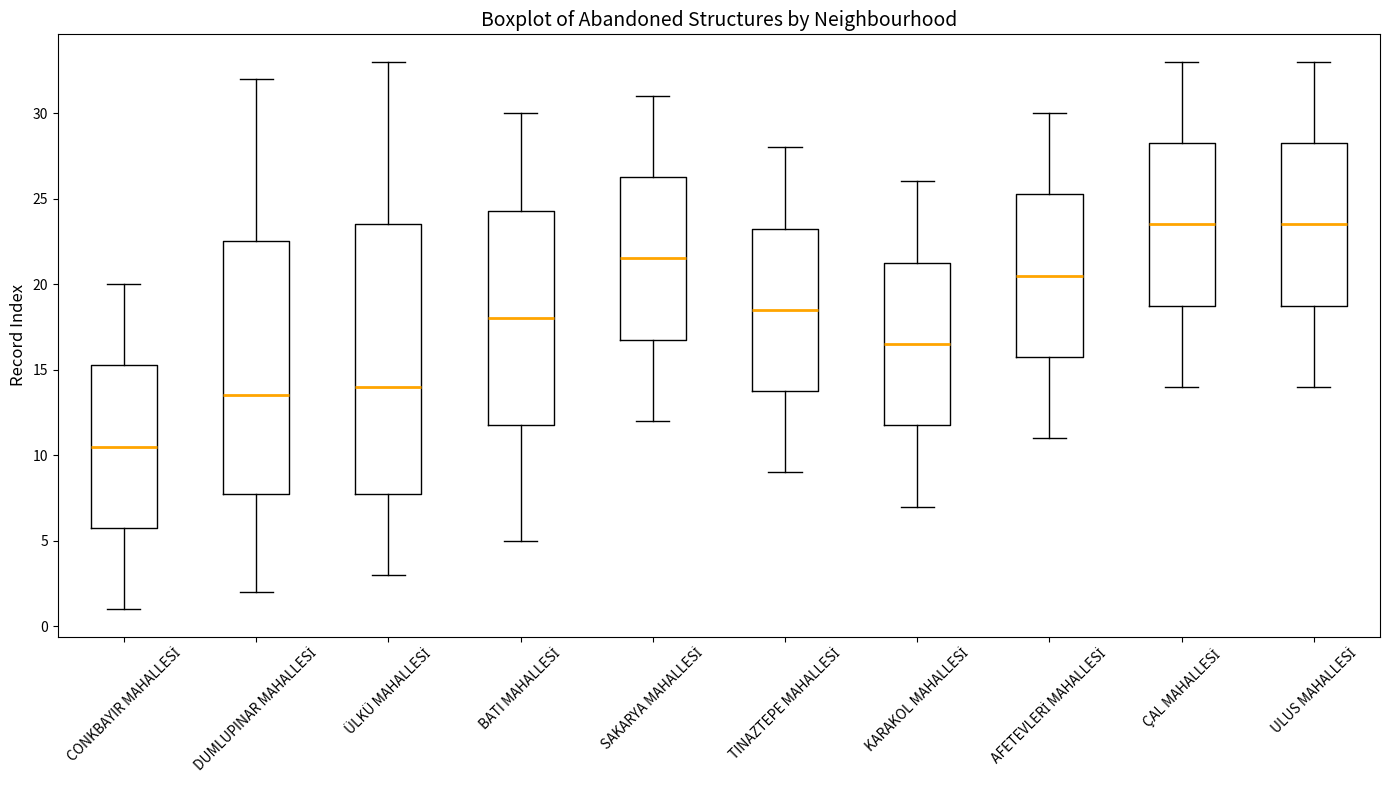

Reading left to right, read every box against the y-axis: the position of its median line, the range the box covers, and the ends of its whiskers. The values are not printed on the chart, so give them approximately, as read against the axis.

CONKBAYIR MAHALLESİ: median 10.5, box 6.0 to 15.5, whiskers 1.0 to 20.0
DUMLUPINAR MAHALLESİ: median 13.5, box 8.0 to 22.5, whiskers 2.0 to 32.0
ÜLKÜ MAHALLESİ: median 14.0, box 8.0 to 23.5, whiskers 3.0 to 33.0
BATI MAHALLESİ: median 18.0, box 12.0 to 24.5, whiskers 5.0 to 30.0
SAKARYA MAHALLESİ: median 21.5, box 17.0 to 26.5, whiskers 12.0 to 31.0
TINAZTEPE MAHALLESİ: median 18.5, box 14.0 to 23.5, whiskers 9.0 to 28.0
KARAKOL MAHALLESİ: median 16.5, box 12.0 to 21.5, whiskers 7.0 to 26.0
AFETEVLERİ MAHALLESİ: median 20.5, box 16.0 to 25.5, whiskers 11.0 to 30.0
ÇAL MAHALLESİ: median 23.5, box 19.0 to 28.5, whiskers 14.0 to 33.0
ULUS MAHALLESİ: median 23.5, box 19.0 to 28.5, whiskers 14.0 to 33.0